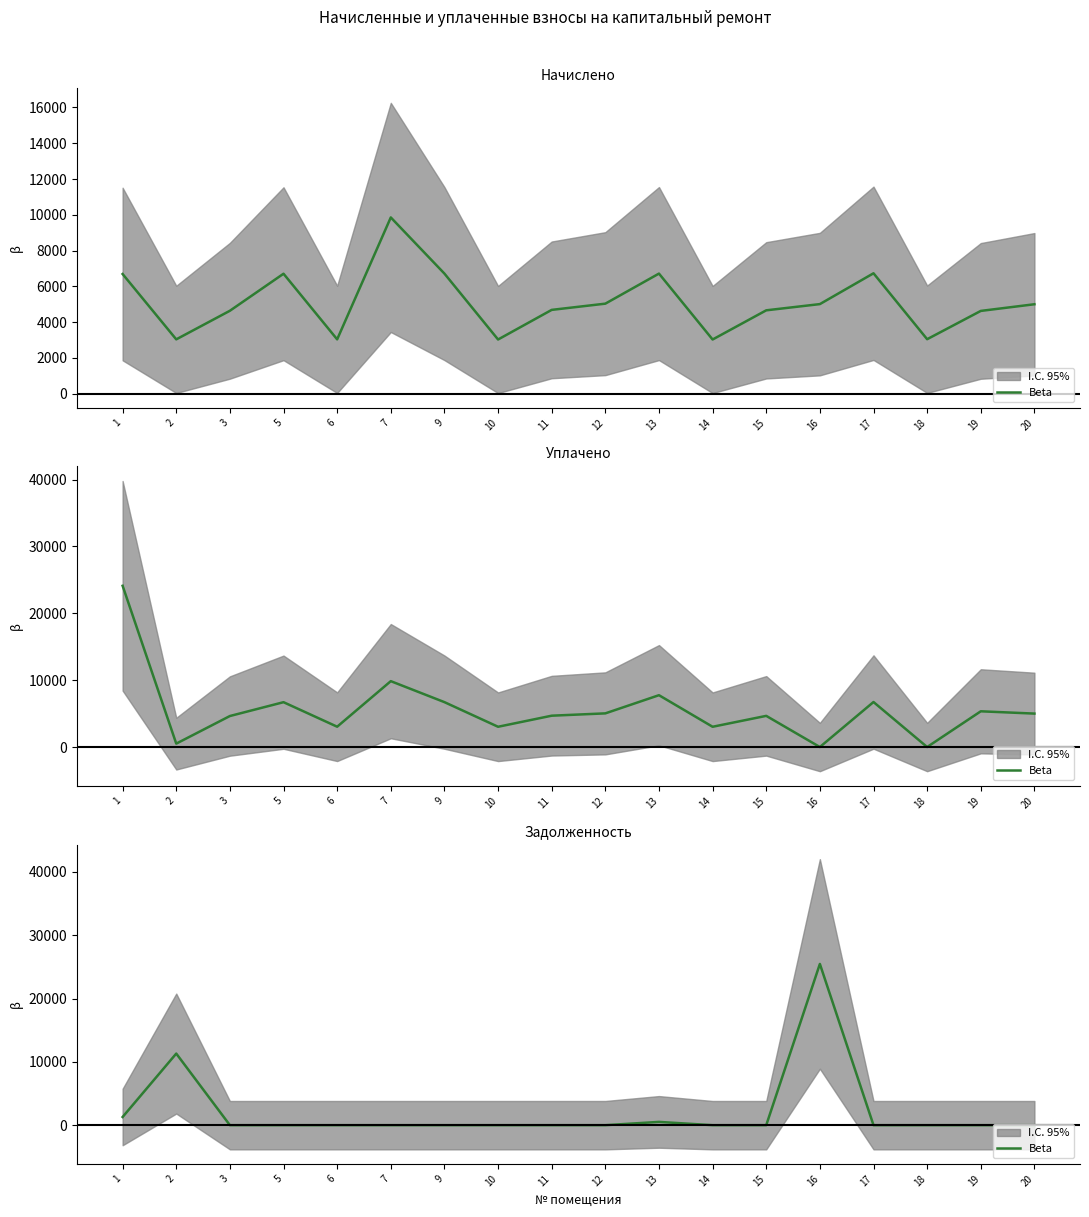

How many data points are above 0?

4